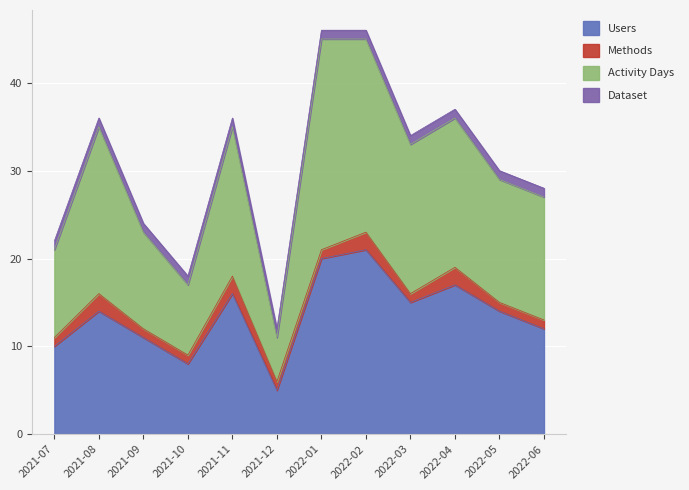

What is the total value across all series at 2021-08?

36